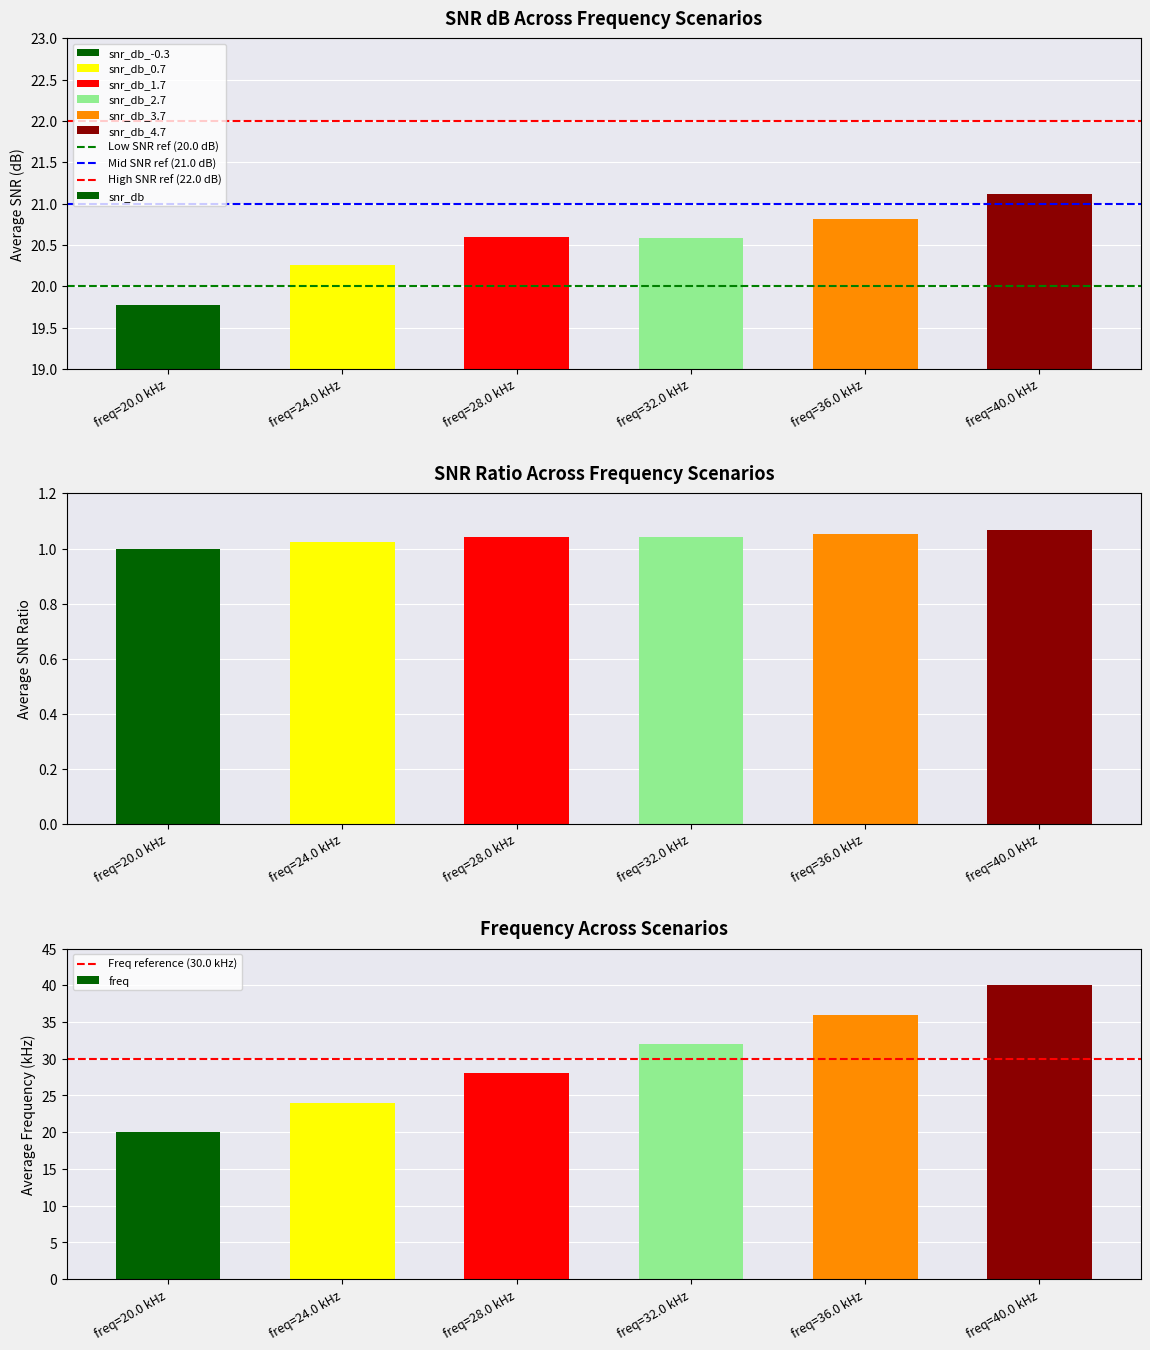

The value of freq at freq=40.0 kHz is 8. True or false?

False